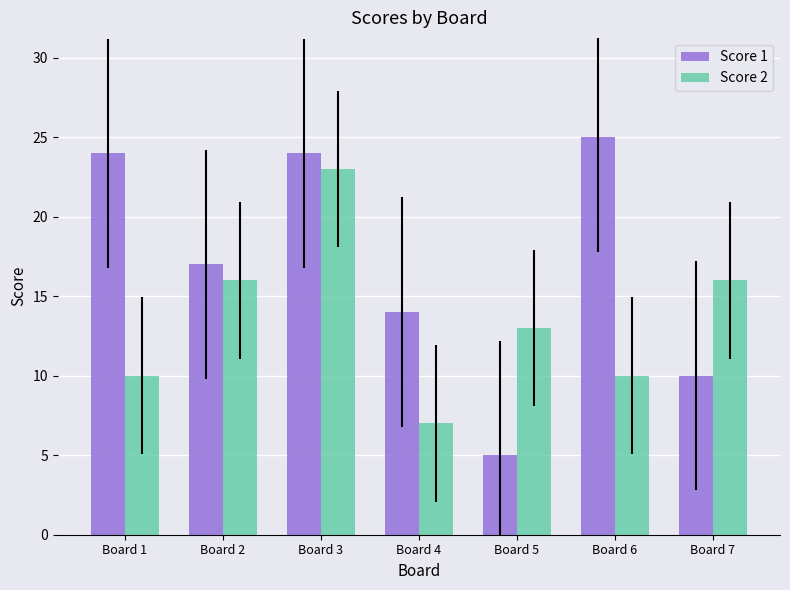

What value does the Score 1 series have at Board 7, to the nearest 5?

10